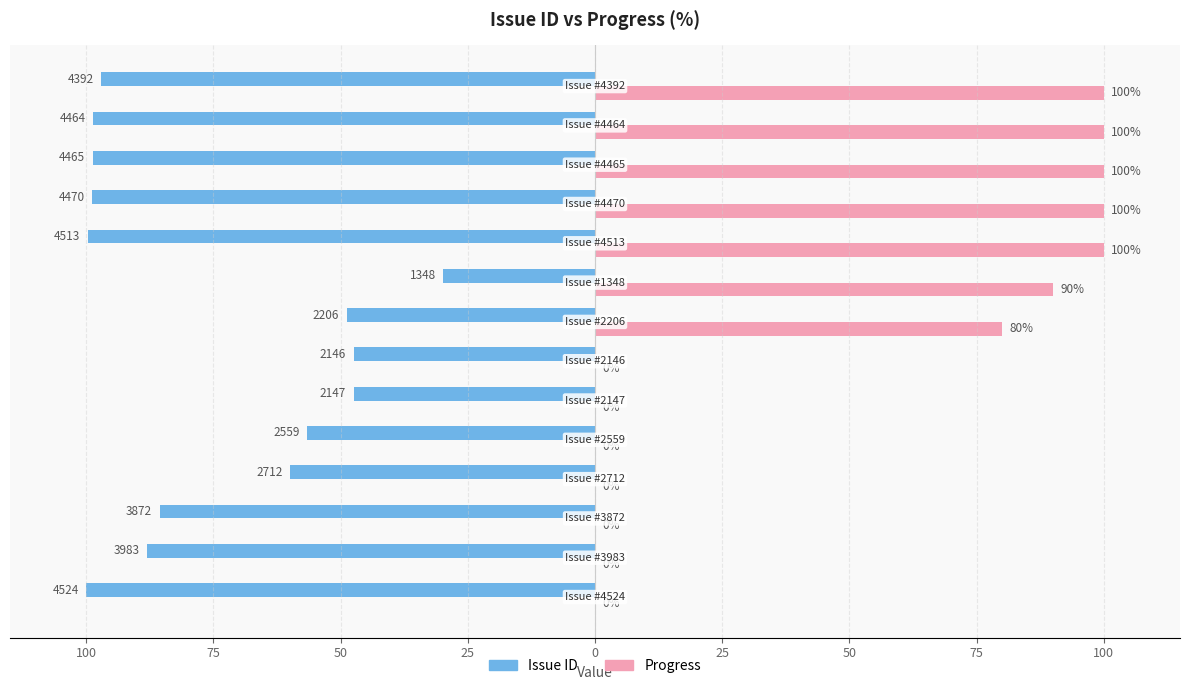

What are all the series names shown in the legend?

Issue ID, Progress